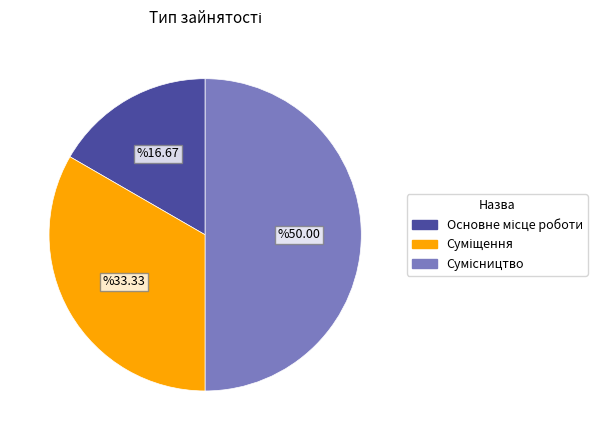

Is it true that Сумісництво is 50% of the pie?

True